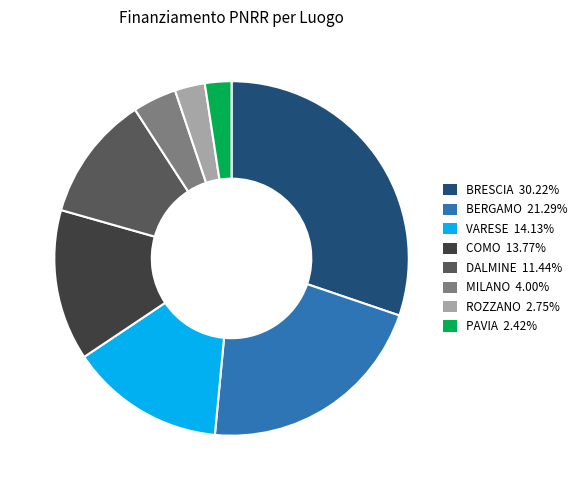

Is there any slice that represents more than half of the pie?

No